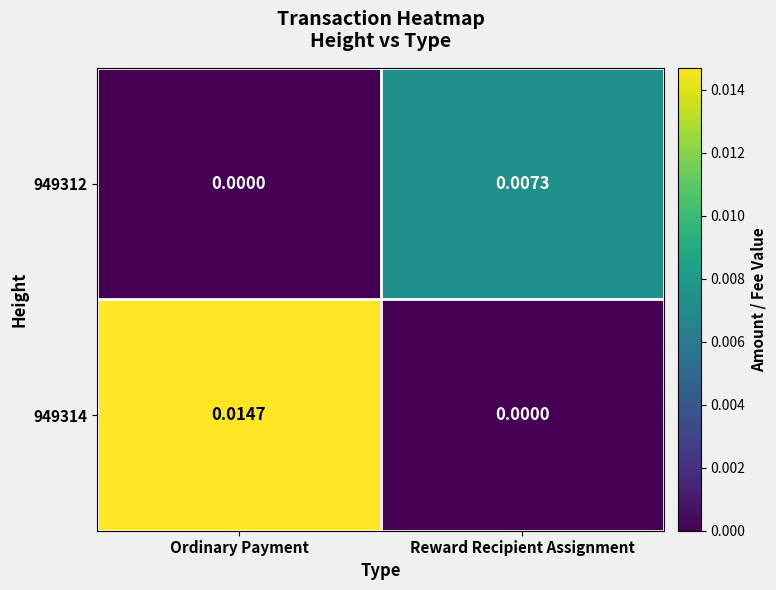

Which series has the largest range (max minus min)?

949314